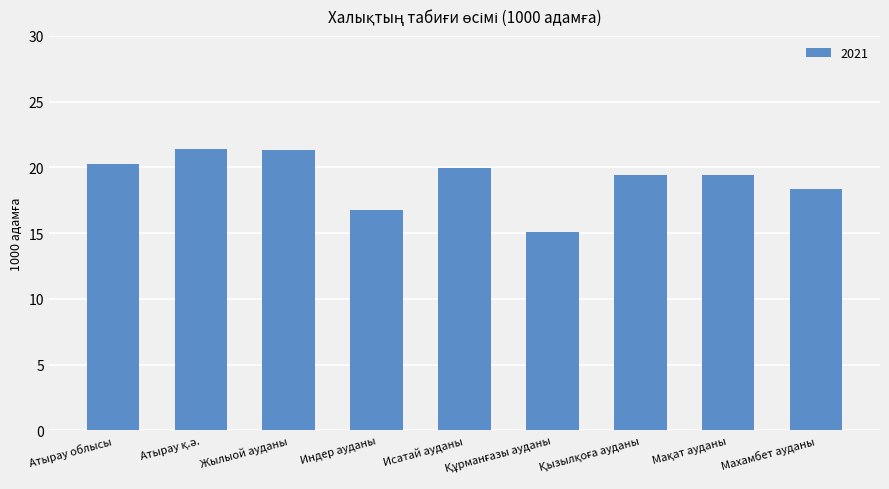

What is the smallest value displayed?

15.1